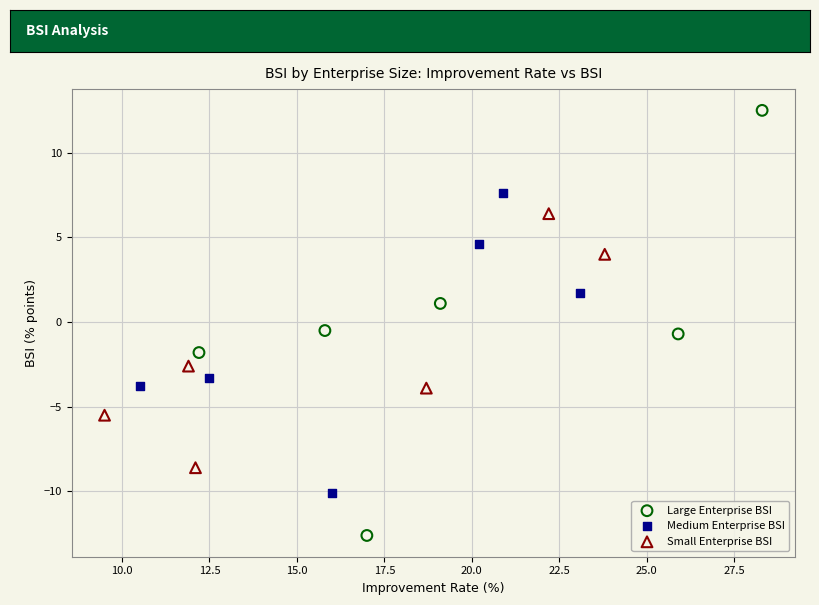

Which series reaches the minimum Y coordinate?

Large Enterprise BSI